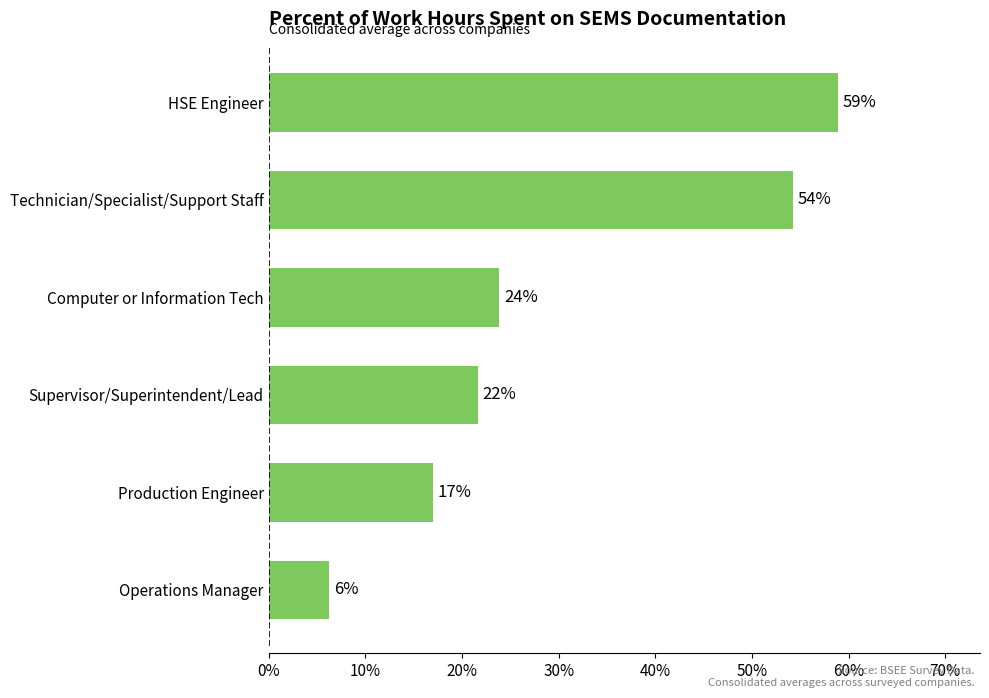

What is the smallest value displayed?

0.1